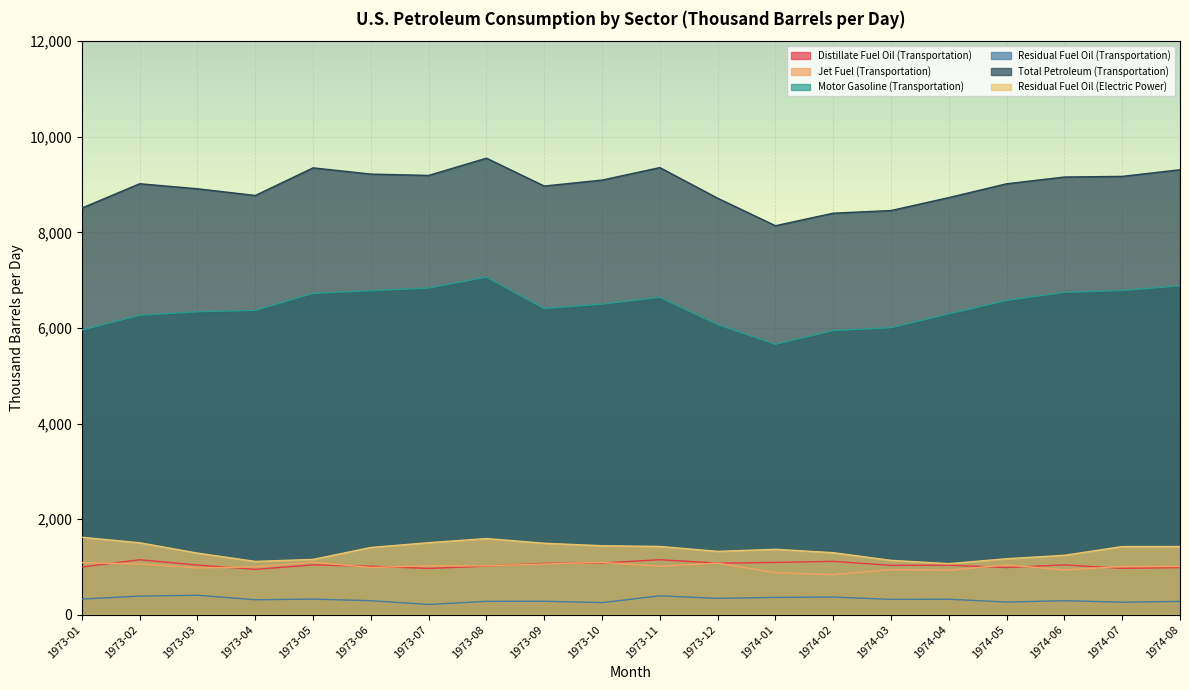

True or false: Residual Fuel Oil (Transportation) and Distillate Fuel Oil (Transportation) intersect in this chart.

False